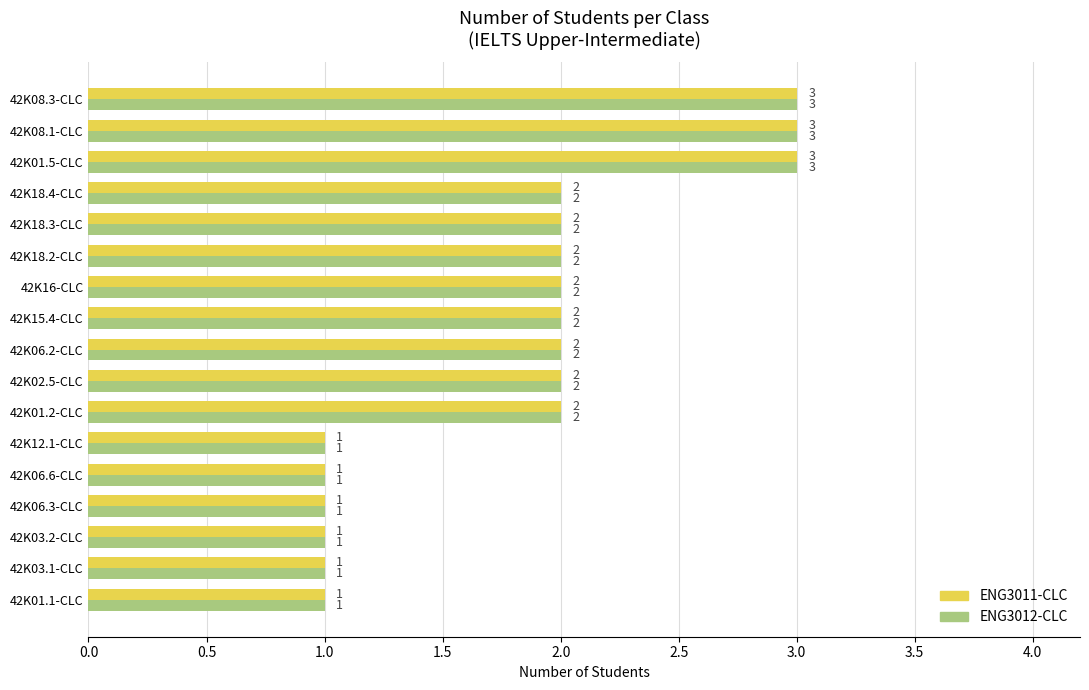

Is the value of ENG3012-CLC at 42K03.2-CLC greater than the value of ENG3011-CLC at 42K18.4-CLC?

No